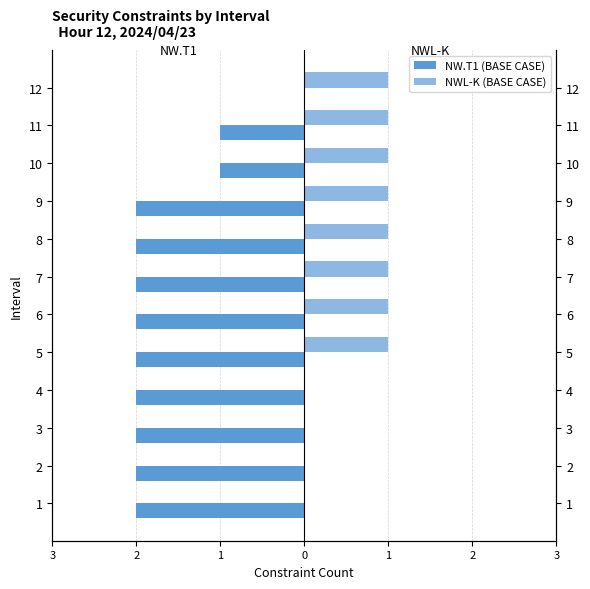

How many NWL-K (BASE CASE) values are between 0 and 1?

12